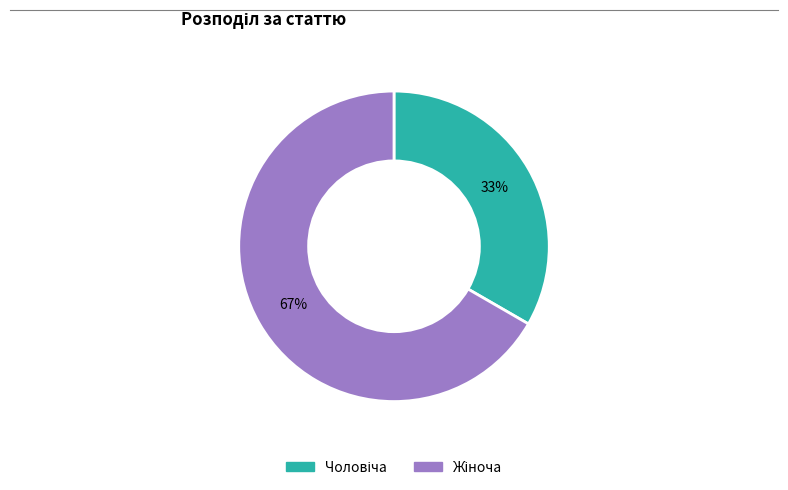

Is there any slice that represents more than half of the pie?

Yes